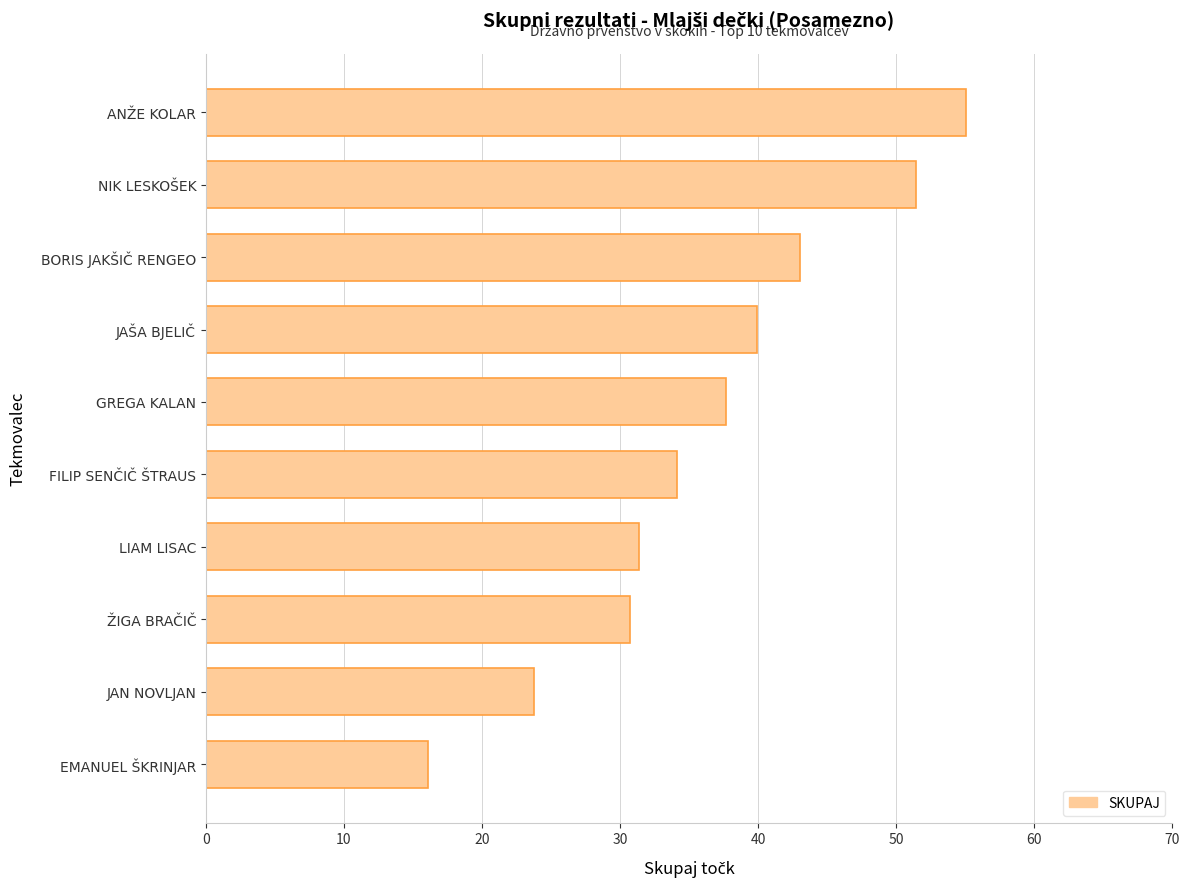

Are the bars grouped side by side (vs. stacked)?

No